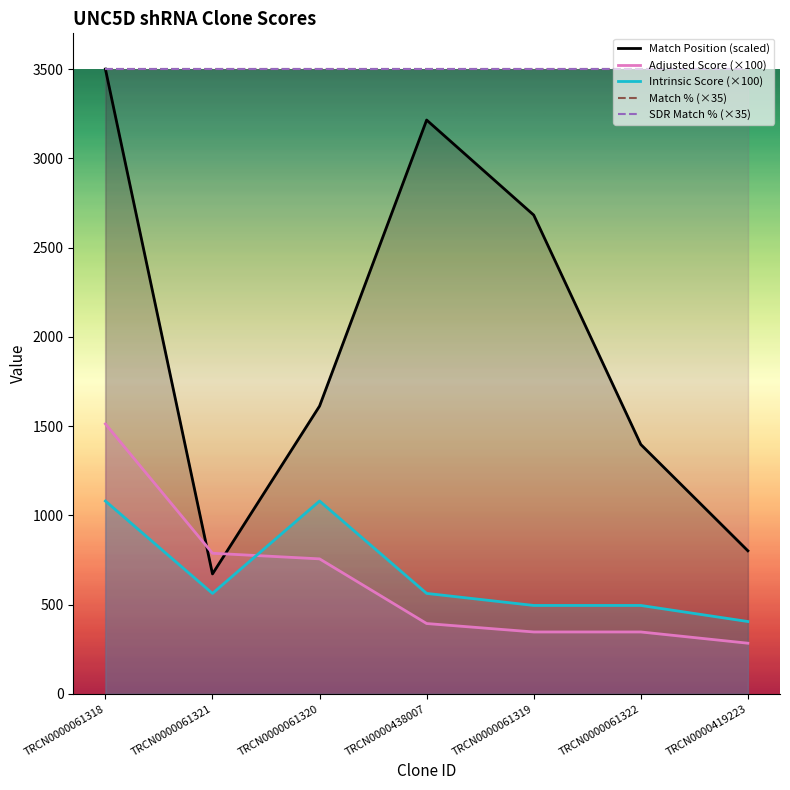

Which series changed the most between TRCN0000061320 and TRCN0000419223?

Match Position (scaled)